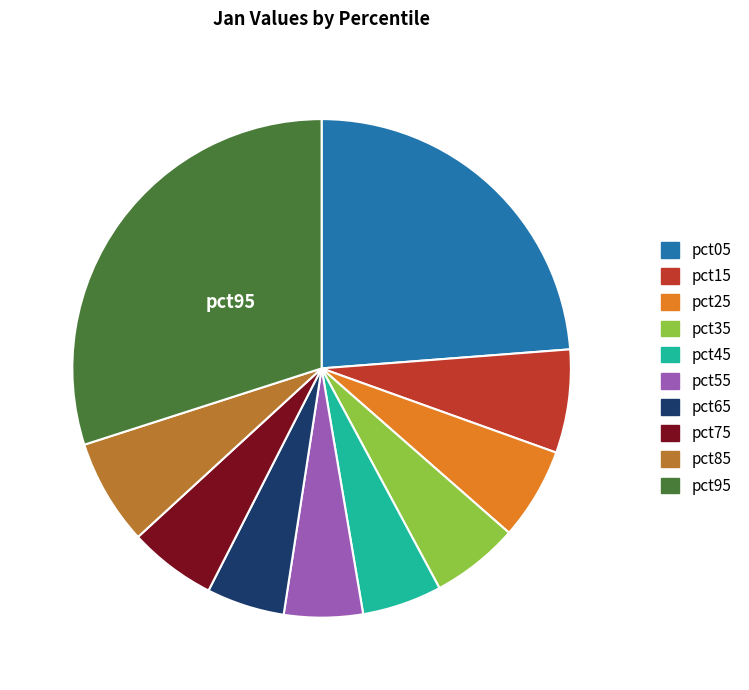

The pct75 slice represents 6% of the pie. True or false?

True